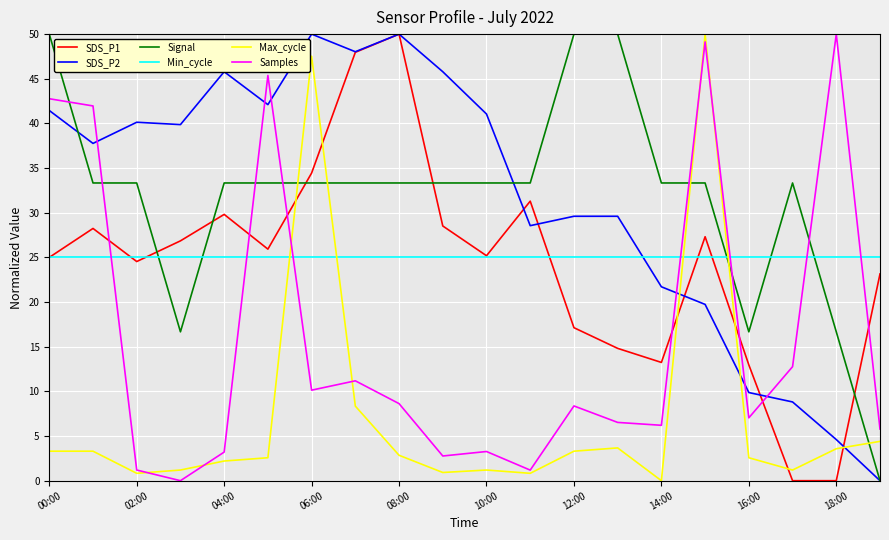

What are all the series names shown in the legend?

SDS_P1, SDS_P2, Signal, Min_cycle, Max_cycle, Samples